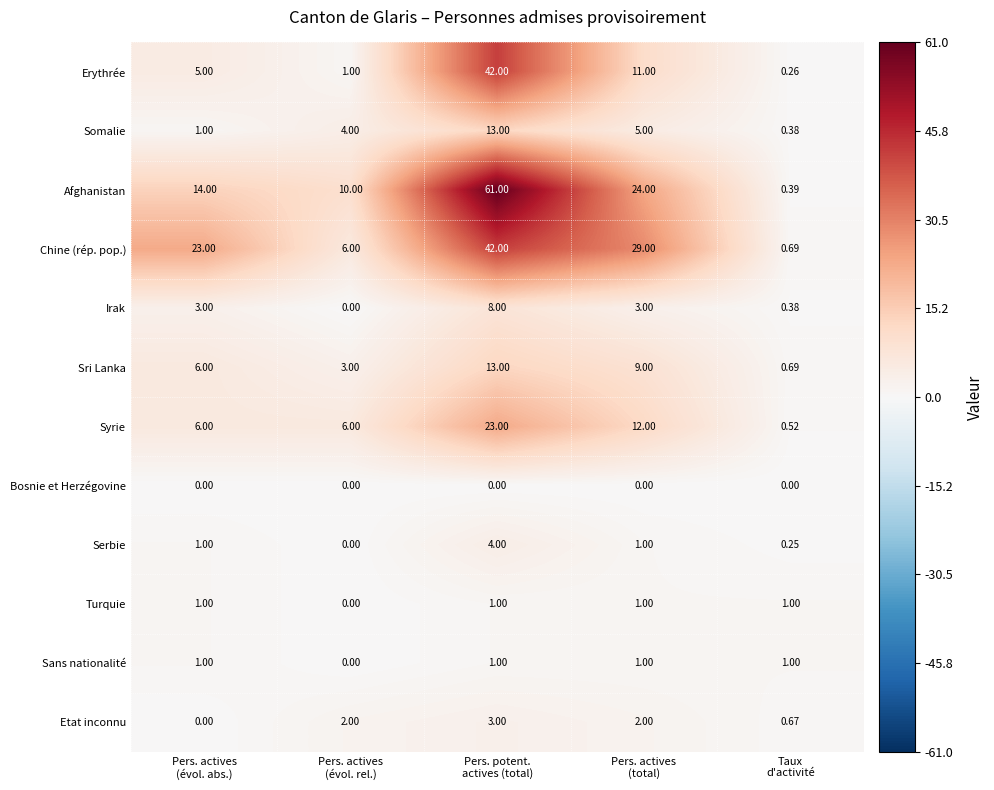

Which series has the largest total across all categories?

Afghanistan